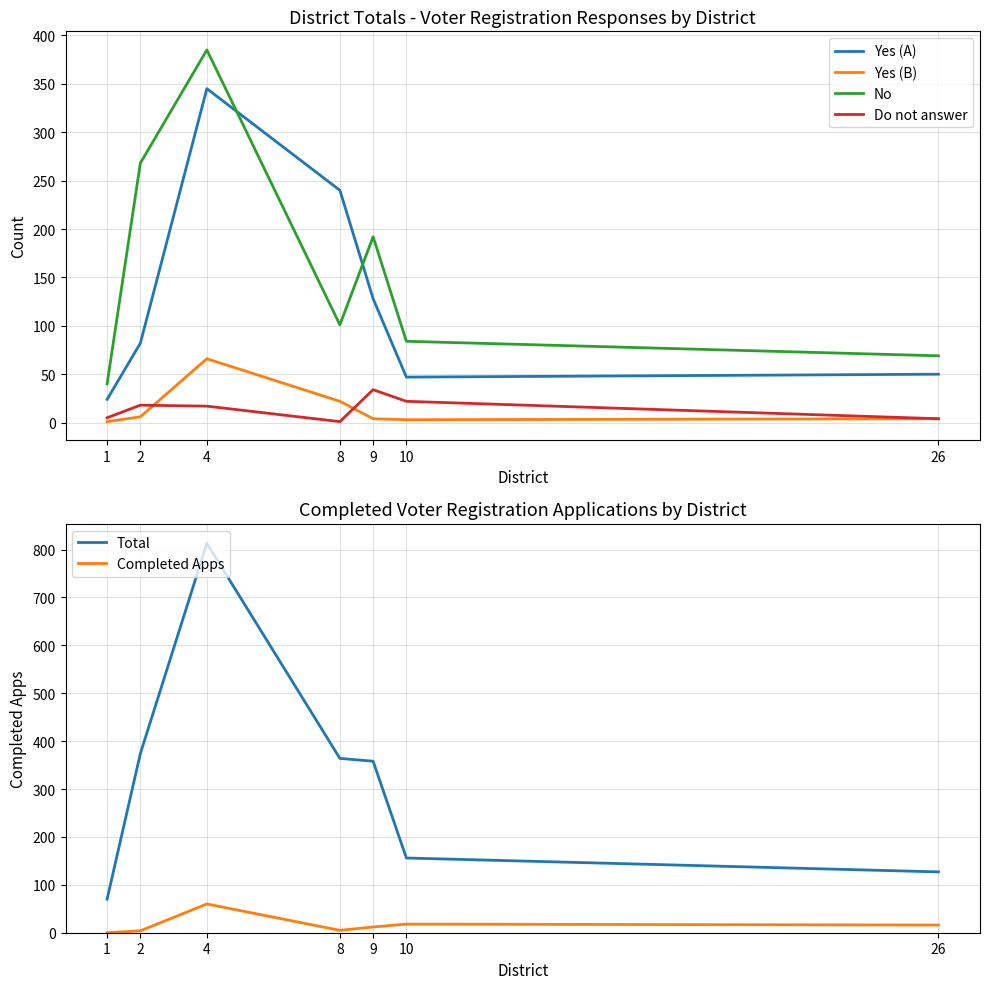

True or false: No and Yes (B) cross at least once.

False